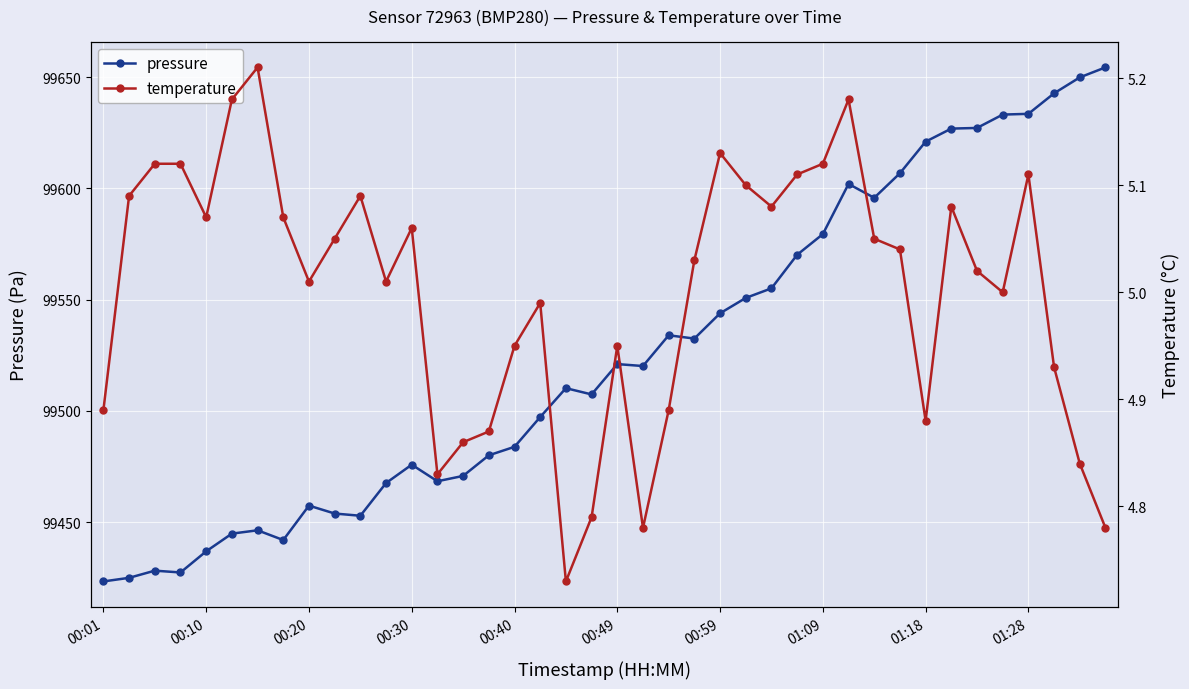

The value of temperature at 00:01 is 2.5. True or false?

False